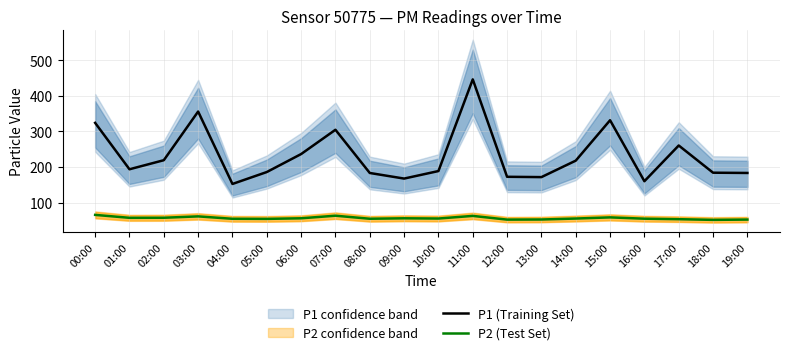

Reading left to right, transcribe all the data shown in this chart.

P1 (Training Set): 00:00=324.2	01:00=193.9	02:00=219.4	03:00=355.9	04:00=152.8	05:00=186.2	06:00=236.6	07:00=304.8	08:00=183.6	09:00=167.8	10:00=188.9	11:00=446.2	12:00=172.8	13:00=171.9	14:00=218.2	15:00=331.5	16:00=160.4	17:00=260.7	18:00=184.3	19:00=183.6
P2 (Test Set): 00:00=66.0	01:00=57.8	02:00=57.9	03:00=61.8	04:00=55.0	05:00=54.8	06:00=56.4	07:00=63.7	08:00=55.1	09:00=56.4	10:00=55.8	11:00=63.1	12:00=52.7	13:00=53.0	14:00=55.7	15:00=59.0	16:00=55.3	17:00=53.9	18:00=52.0	19:00=52.8